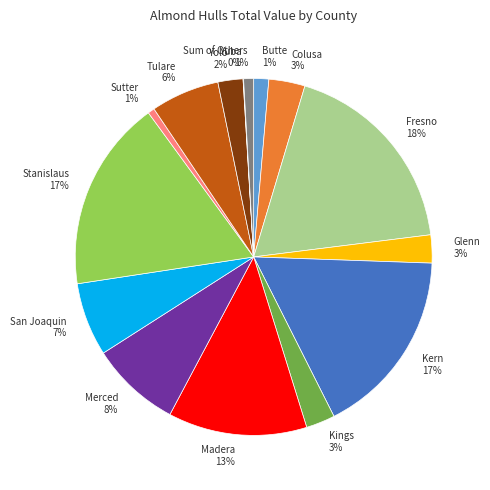

Is it true that Sutter 1% is 11% of the pie?

False